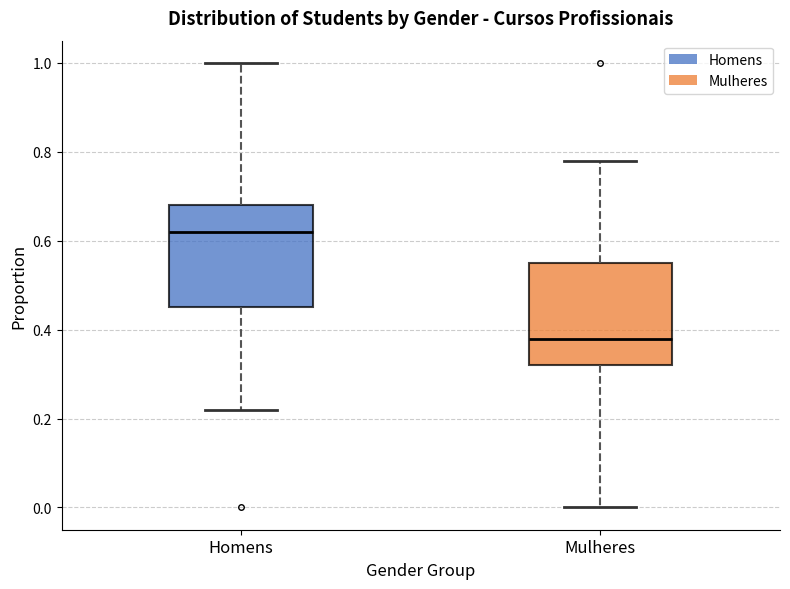

Reading left to right, read every box against the y-axis: the position of its median line, the range the box covers, and the ends of its whiskers. The values are not printed on the chart, so give them approximately, as read against the axis.

Homens: median 0.62, box 0.46 to 0.68, whiskers 0.22 to 1.00
Mulheres: median 0.38, box 0.32 to 0.56, whiskers 0.00 to 0.78